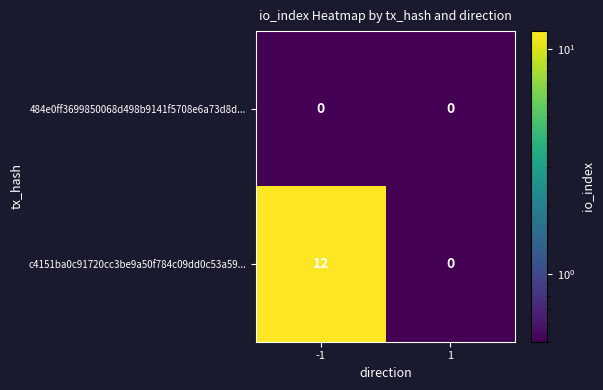

Which series changed the most between -1 and 1?

c4151ba0c91720cc3be9a50f784c09dd0c53a59...